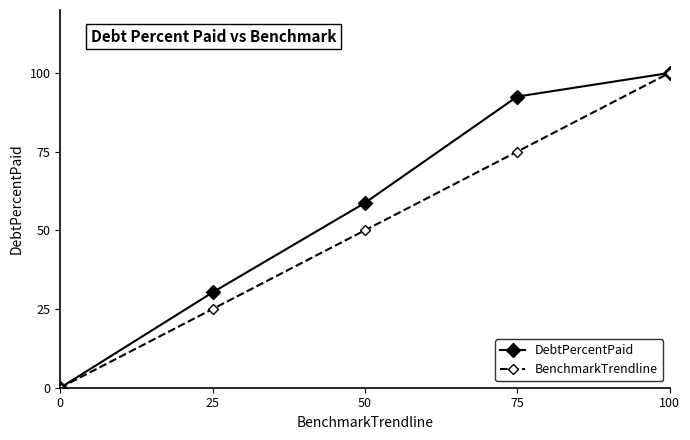

Reading left to right, list all the values displayed in this chart.

DebtPercentPaid: 0.0	30.3	58.7	92.5	100.0
BenchmarkTrendline: 0.0	25.0	50.0	75.0	100.0